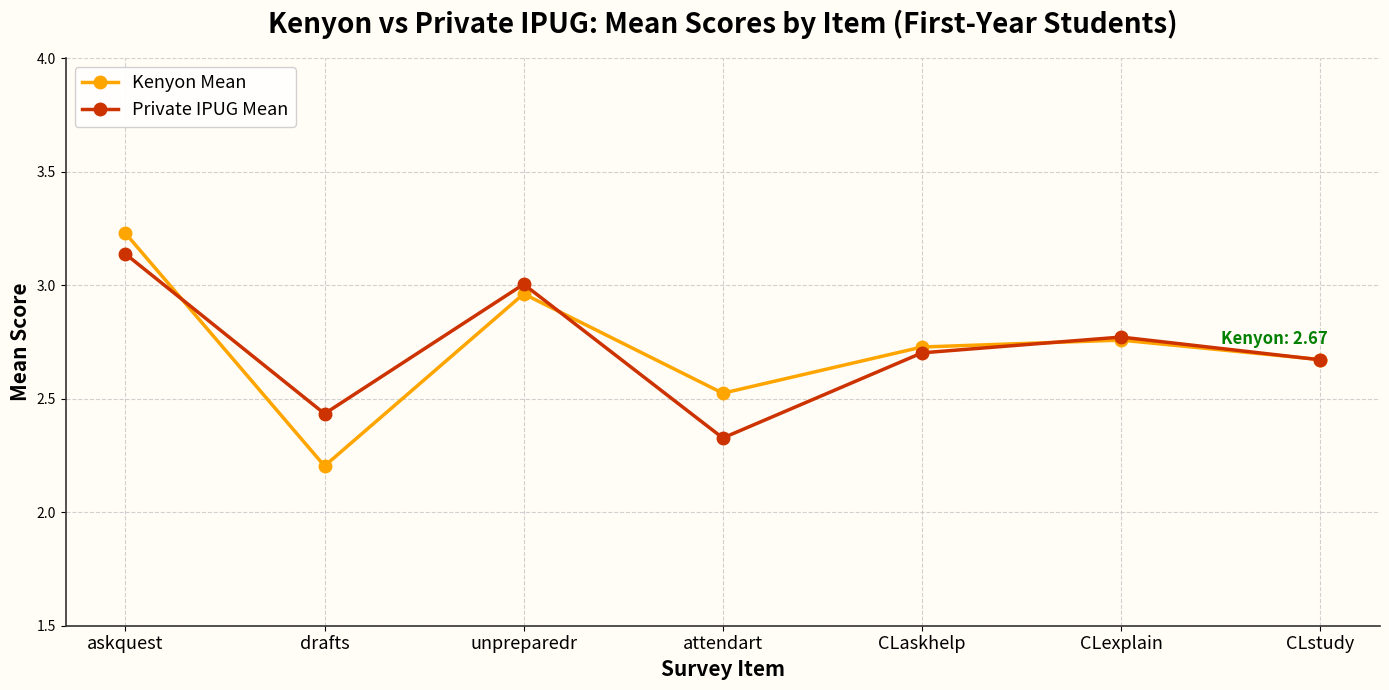

Read the Kenyon Mean value at drafts.

2.2